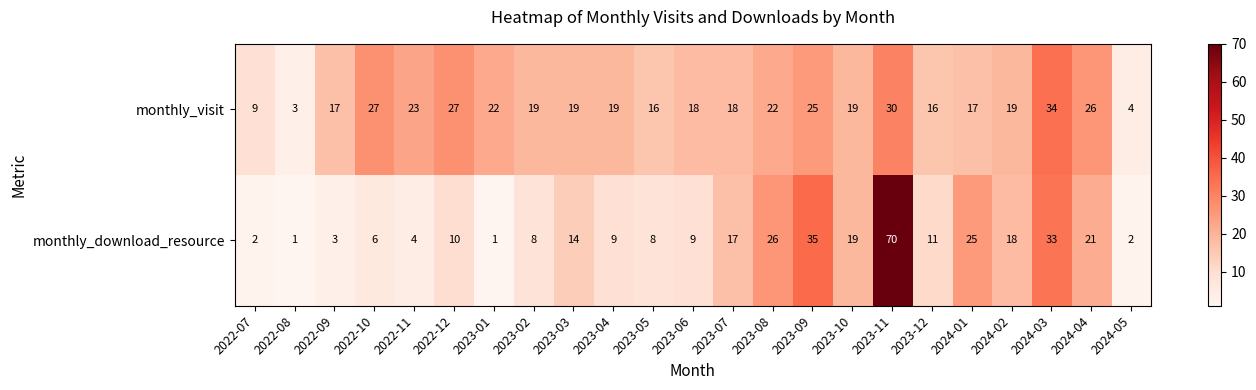

At which label does monthly_visit first exceed 19?

2022-10